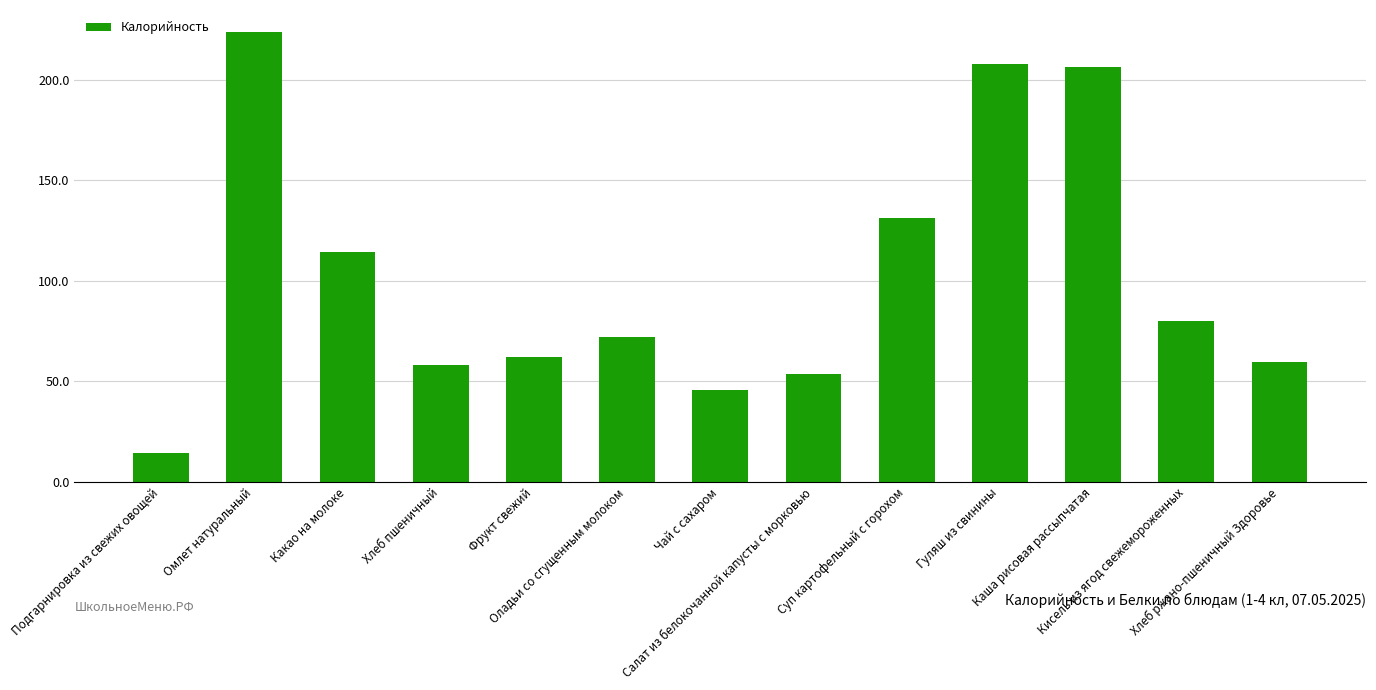

True or false: the data shows 110.9 at Фрукт свежий.

False